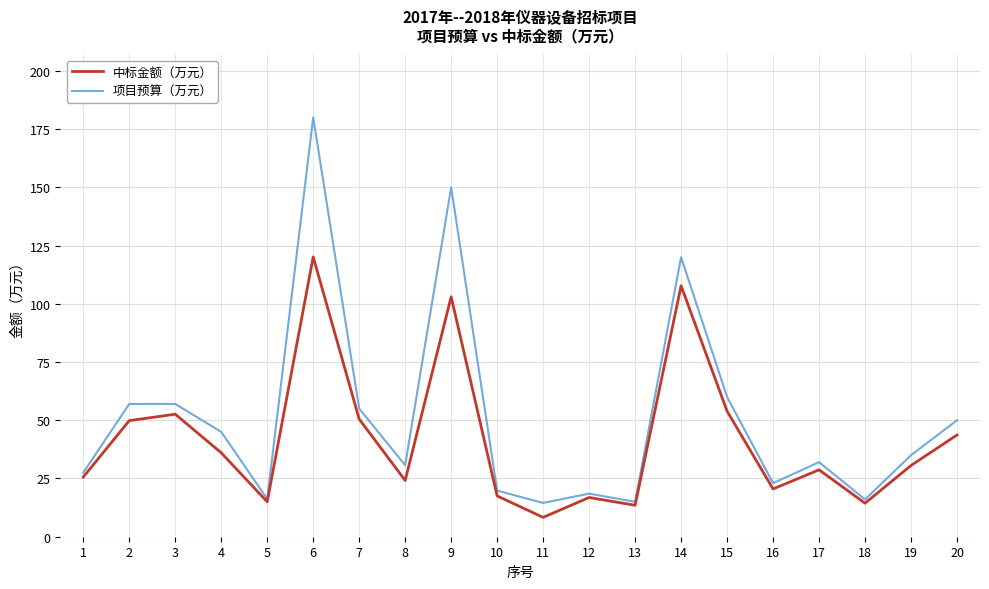

True or false: 项目预算（万元） has a value of 14.5 at 11.

True